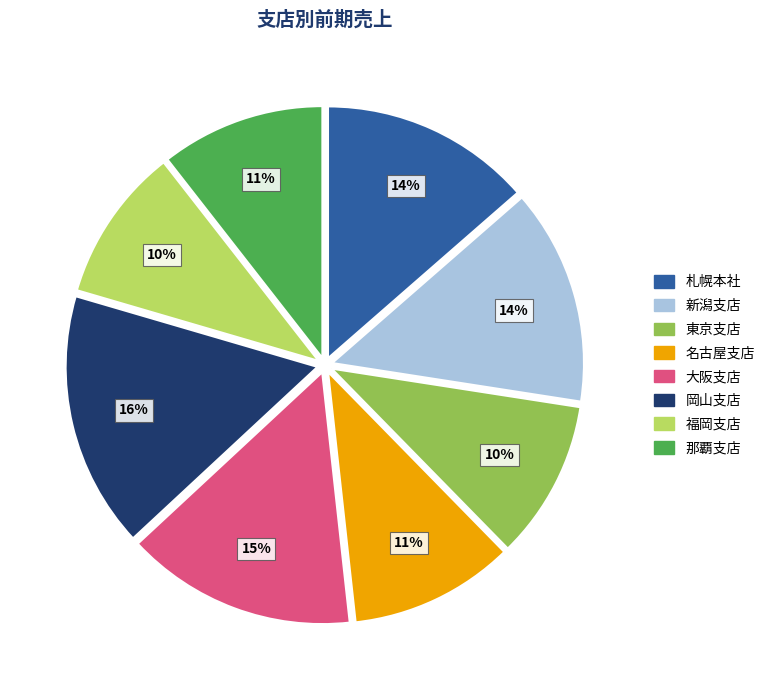

Is it true that 那覇支店 is 11% of the pie?

True